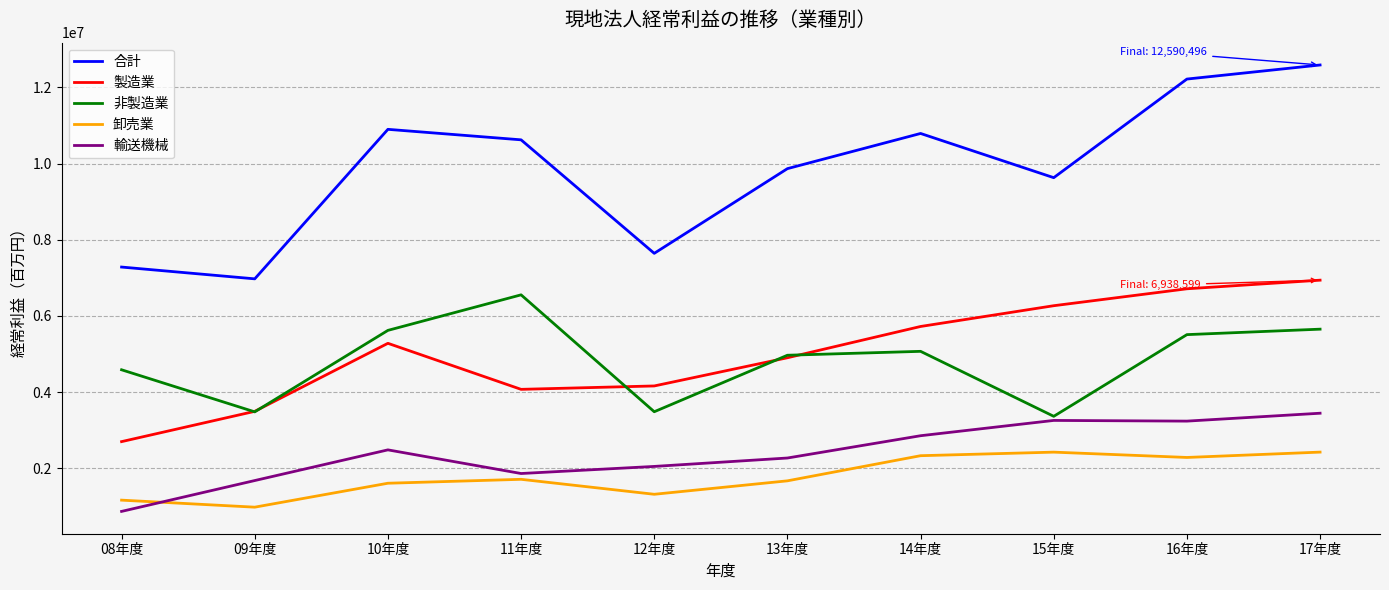

What is the minimum value for 合計?

6973659